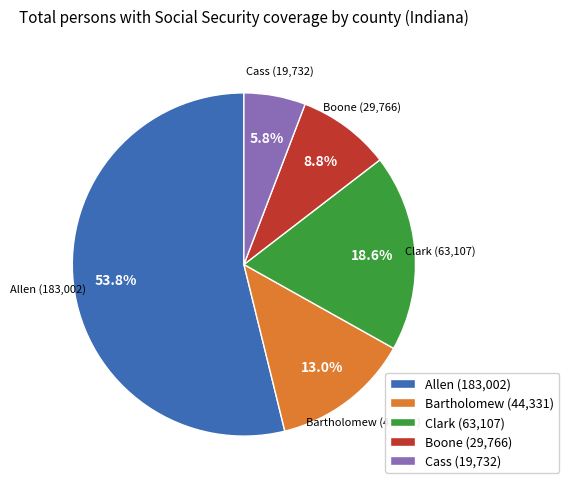

What percentage is the Allen slice, to the nearest percent?

54%